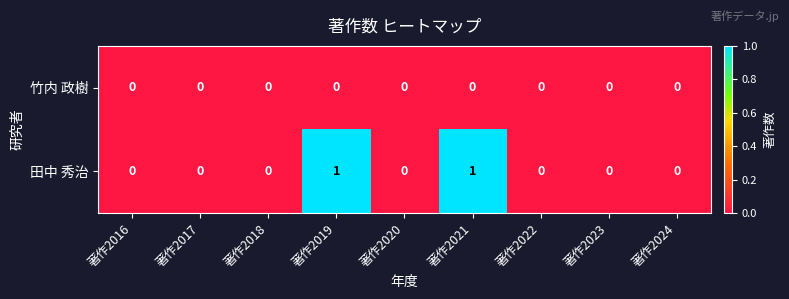

What is the maximum value shown in the chart?

1